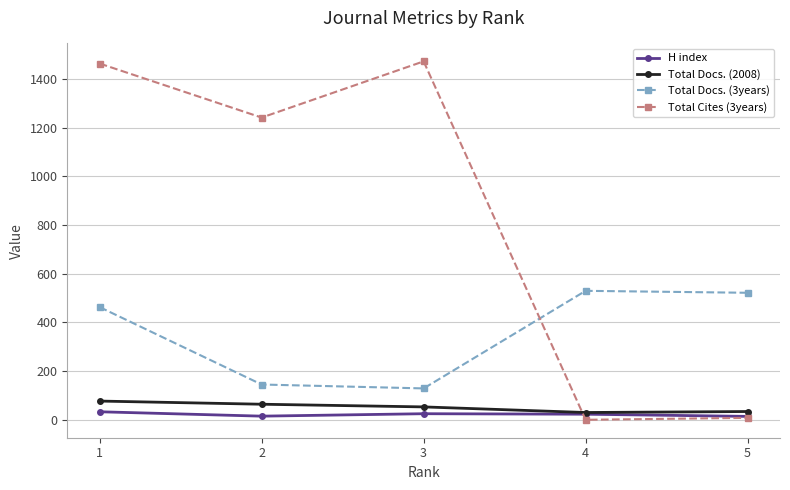

What is the greatest value displayed?

1473